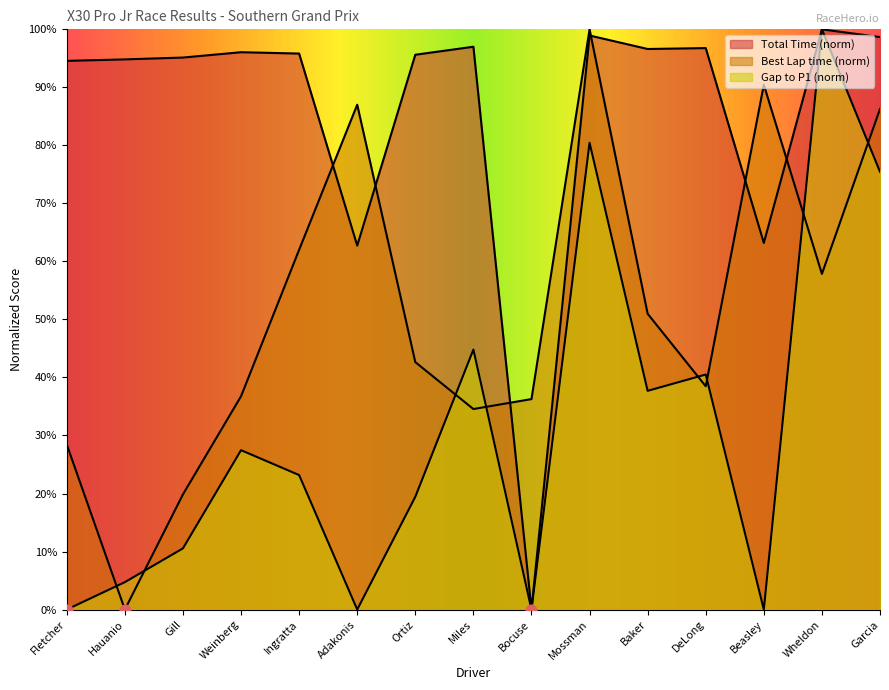

At which category is the sum across all series the highest?

Mossman